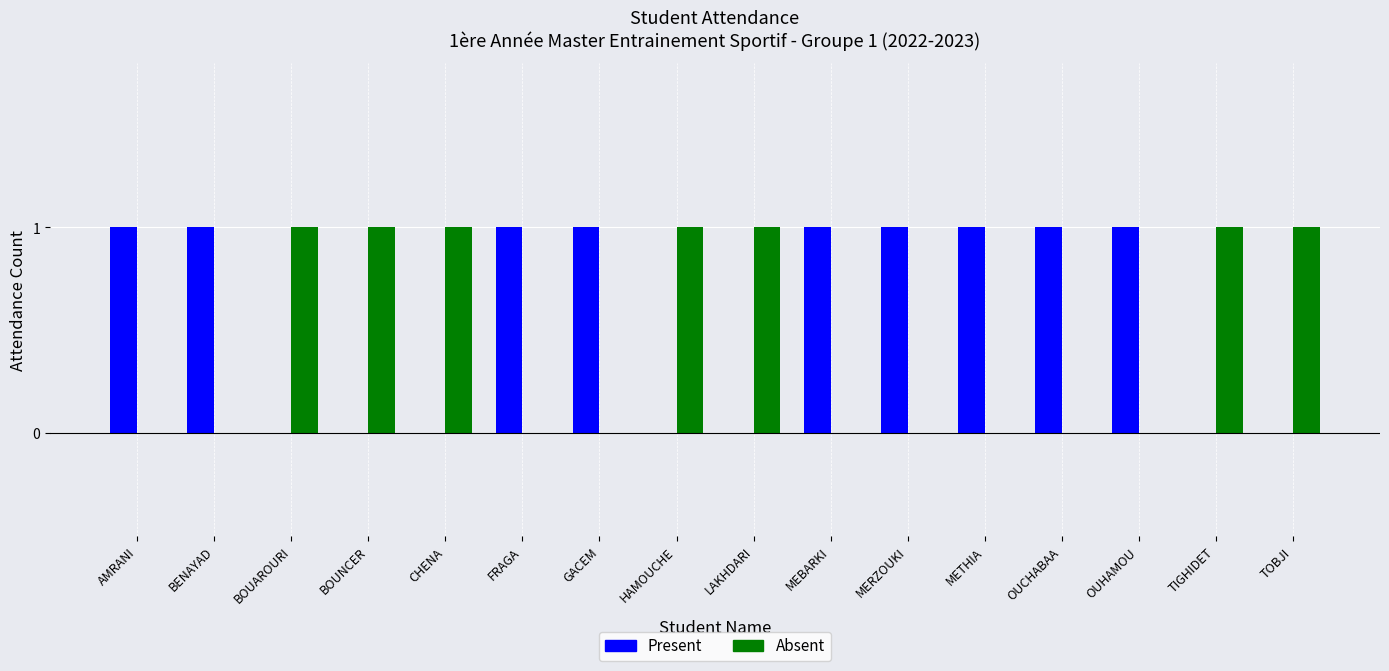

Is the value of Present at AMRANI greater than the value of Absent at FRAGA?

Yes